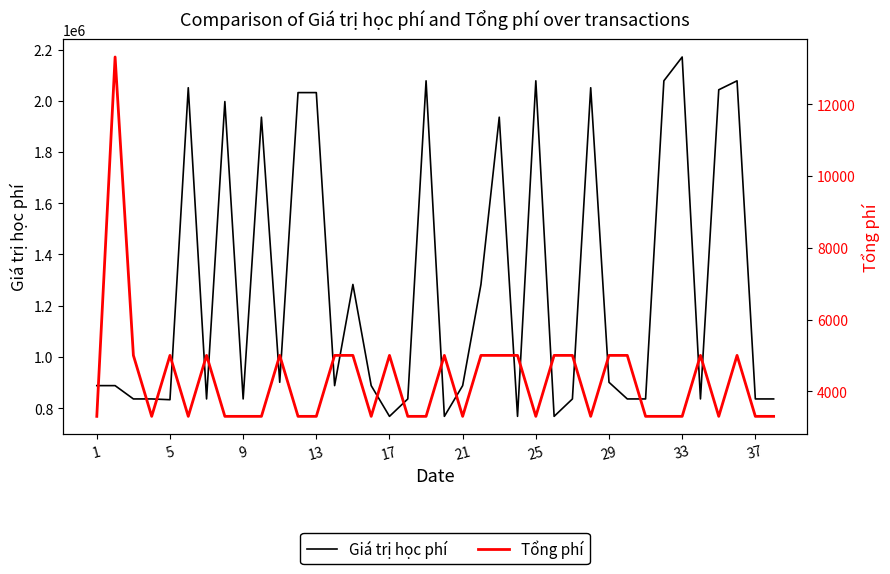

What is the value of the Giá trị học phí point at the 19th from the left?

2078000